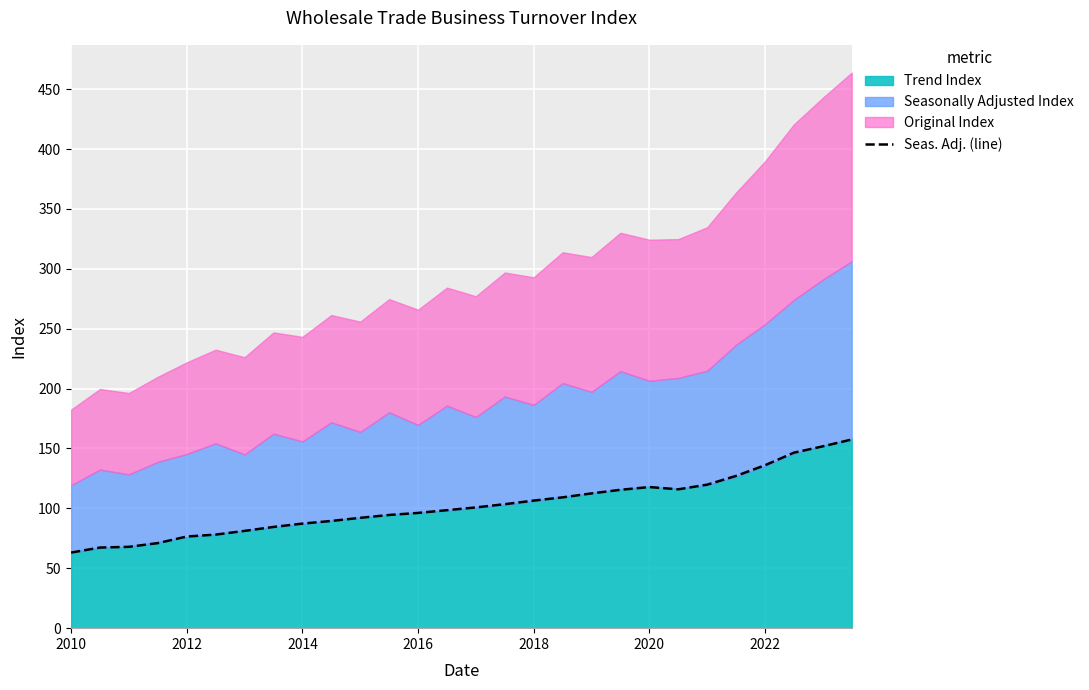

The Seas. Adj. (line) series shows 96.2 at 2016. True or false?

True